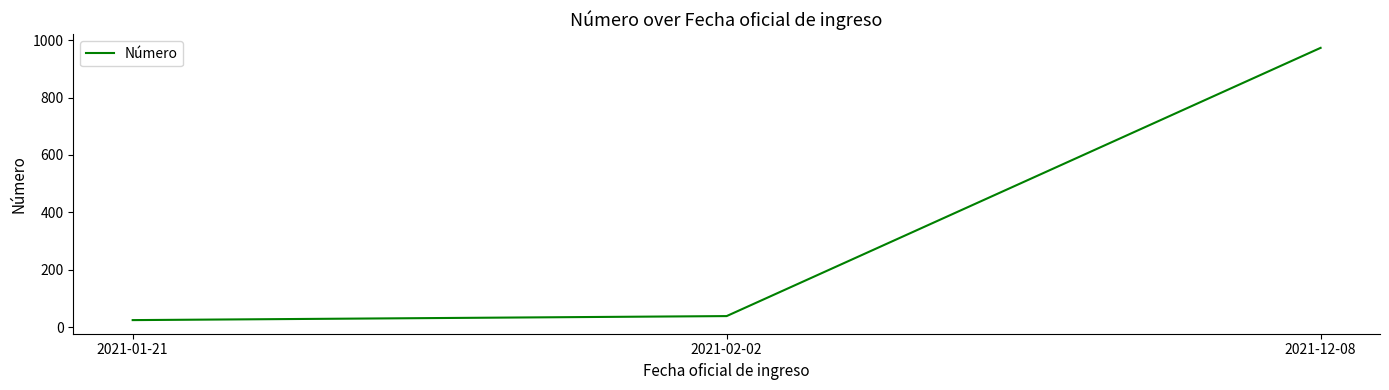

What value does the data have at 2021-12-08, to the nearest 50?

950